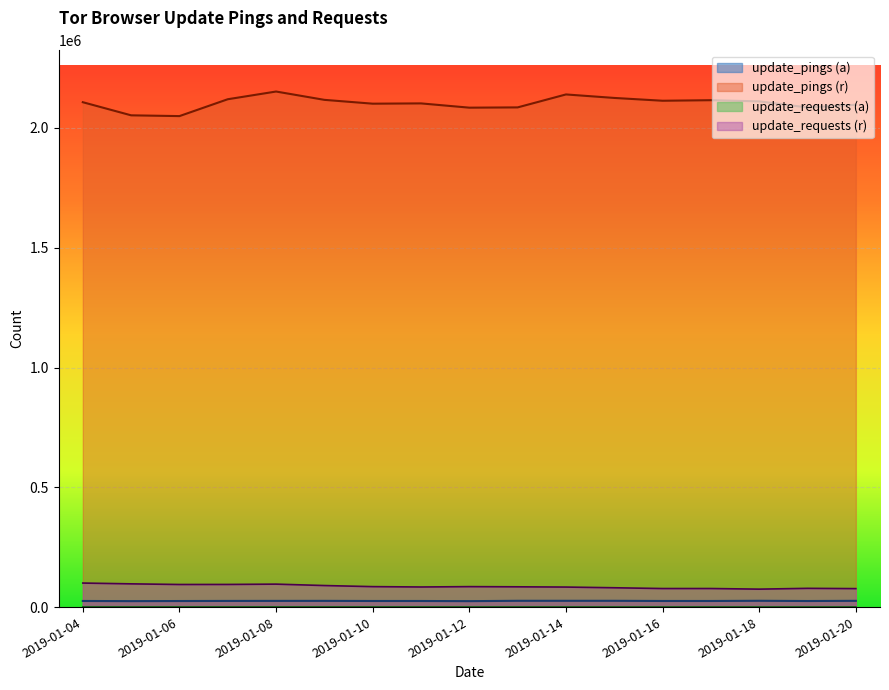

What is the value of the update_pings point at the 1st from the left?

25797